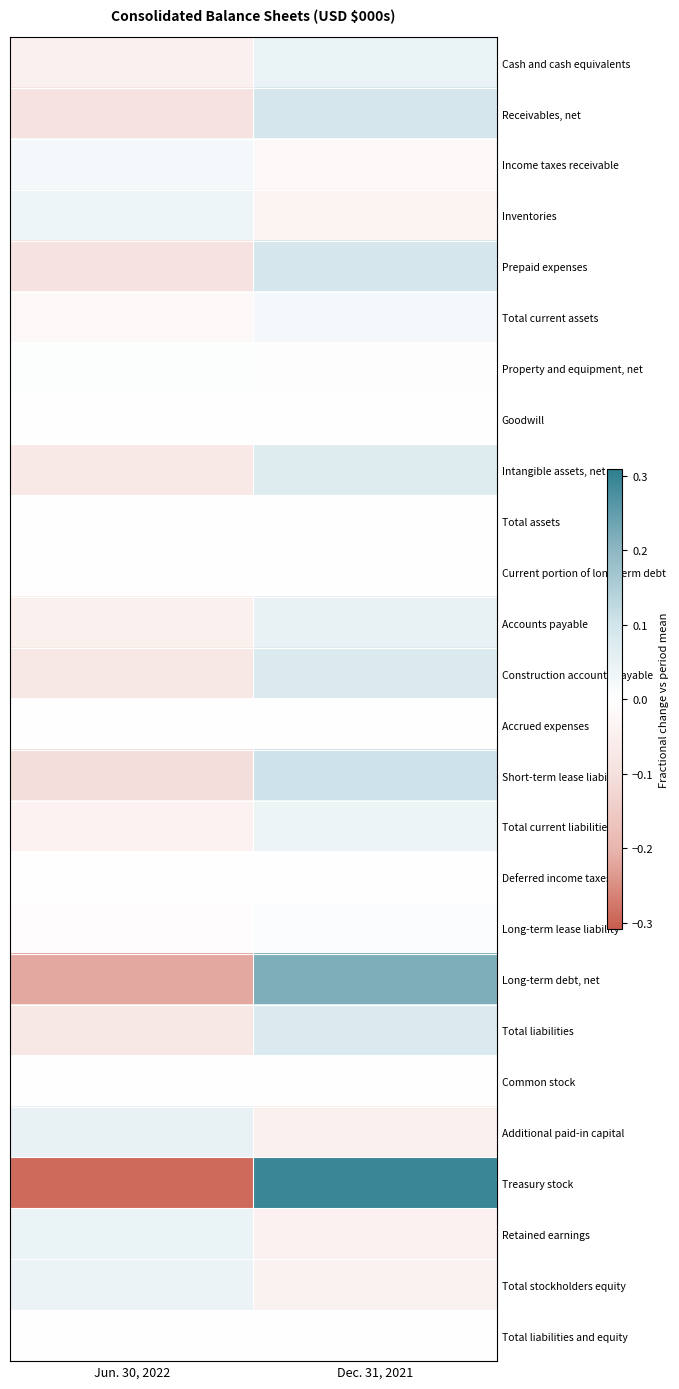

Reading left to right, what are all the values shown in this chart?

Cash and cash equivalents: Jun. 30, 2022=-0.0	Dec. 31, 2021=0.0
Receivables, net: Jun. 30, 2022=-0.1	Dec. 31, 2021=0.1
Income taxes receivable: Jun. 30, 2022=0.0	Dec. 31, 2021=-0.0
Inventories: Jun. 30, 2022=0.0	Dec. 31, 2021=-0.0
Prepaid expenses: Jun. 30, 2022=-0.1	Dec. 31, 2021=0.1
Total current assets: Jun. 30, 2022=-0.0	Dec. 31, 2021=0.0
Property and equipment, net: Jun. 30, 2022=0.0	Dec. 31, 2021=-0.0
Goodwill: Jun. 30, 2022=0.0	Dec. 31, 2021=0.0
Intangible assets, net: Jun. 30, 2022=-0.1	Dec. 31, 2021=0.1
Total assets: Jun. 30, 2022=0.0	Dec. 31, 2021=-0.0
Current portion of long-term debt: Jun. 30, 2022=0.0	Dec. 31, 2021=0.0
Accounts payable: Jun. 30, 2022=-0.1	Dec. 31, 2021=0.1
Construction accounts payable: Jun. 30, 2022=-0.1	Dec. 31, 2021=0.1
Accrued expenses: Jun. 30, 2022=0.0	Dec. 31, 2021=-0.0
Short-term lease liability: Jun. 30, 2022=-0.1	Dec. 31, 2021=0.1
Total current liabilities: Jun. 30, 2022=-0.0	Dec. 31, 2021=0.0
Deferred income taxes: Jun. 30, 2022=0.0	Dec. 31, 2021=0.0
Long-term lease liability: Jun. 30, 2022=-0.0	Dec. 31, 2021=0.0
Long-term debt, net: Jun. 30, 2022=-0.2	Dec. 31, 2021=0.2
Total liabilities: Jun. 30, 2022=-0.1	Dec. 31, 2021=0.1
Common stock: Jun. 30, 2022=0.0	Dec. 31, 2021=0.0
Additional paid-in capital: Jun. 30, 2022=0.1	Dec. 31, 2021=-0.1
Treasury stock: Jun. 30, 2022=-0.3	Dec. 31, 2021=0.3
Retained earnings: Jun. 30, 2022=0.0	Dec. 31, 2021=-0.0
Total stockholders equity: Jun. 30, 2022=0.0	Dec. 31, 2021=-0.0
Total liabilities and equity: Jun. 30, 2022=0.0	Dec. 31, 2021=-0.0